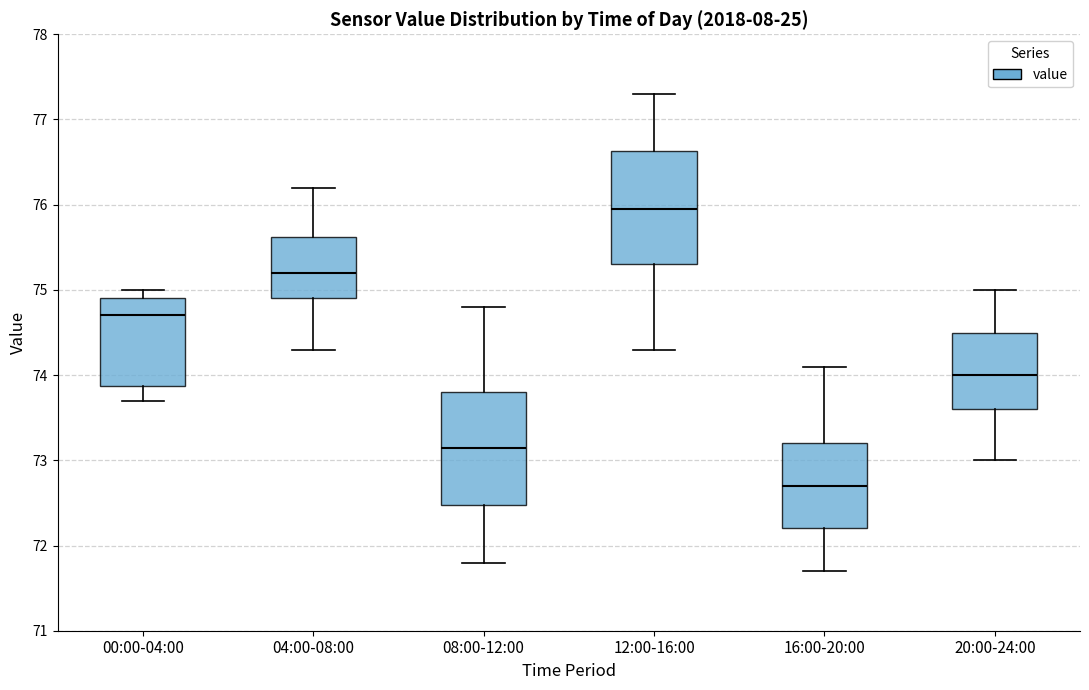

Reading left to right, transcribe this box plot: for each box, give where its median line is, the range the box spans, and where its two whiskers end, as read against the y-axis. The values are not printed on the chart, so give them approximately, as read against the axis.

00:00-04:00: median 74.7, box 73.9 to 74.9, whiskers 73.7 to 75.0
04:00-08:00: median 75.2, box 74.9 to 75.6, whiskers 74.3 to 76.2
08:00-12:00: median 73.2, box 72.5 to 73.8, whiskers 71.8 to 74.8
12:00-16:00: median 76.0, box 75.3 to 76.6, whiskers 74.3 to 77.3
16:00-20:00: median 72.7, box 72.2 to 73.2, whiskers 71.7 to 74.1
20:00-24:00: median 74.0, box 73.6 to 74.5, whiskers 73.0 to 75.0